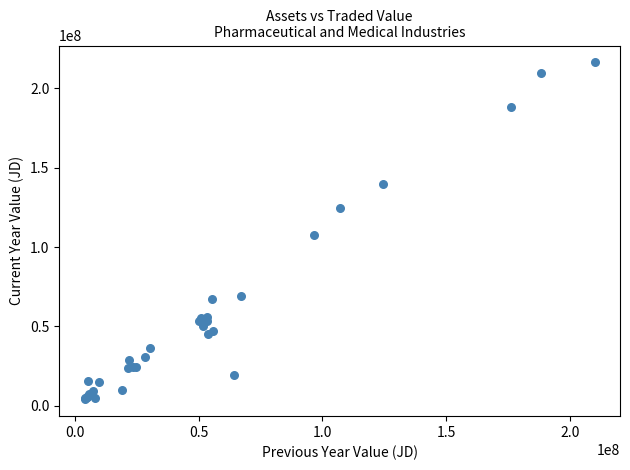

What Y value in the scatter plot is closest to 110178264?

107266130.0